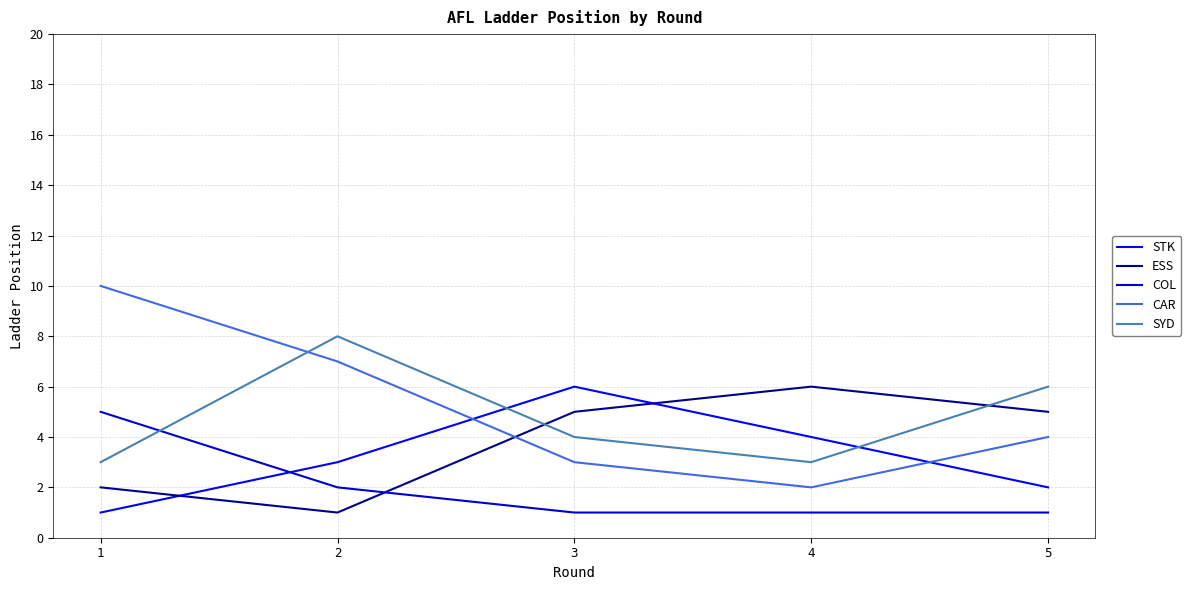

What is the total value across all series at 5?

18